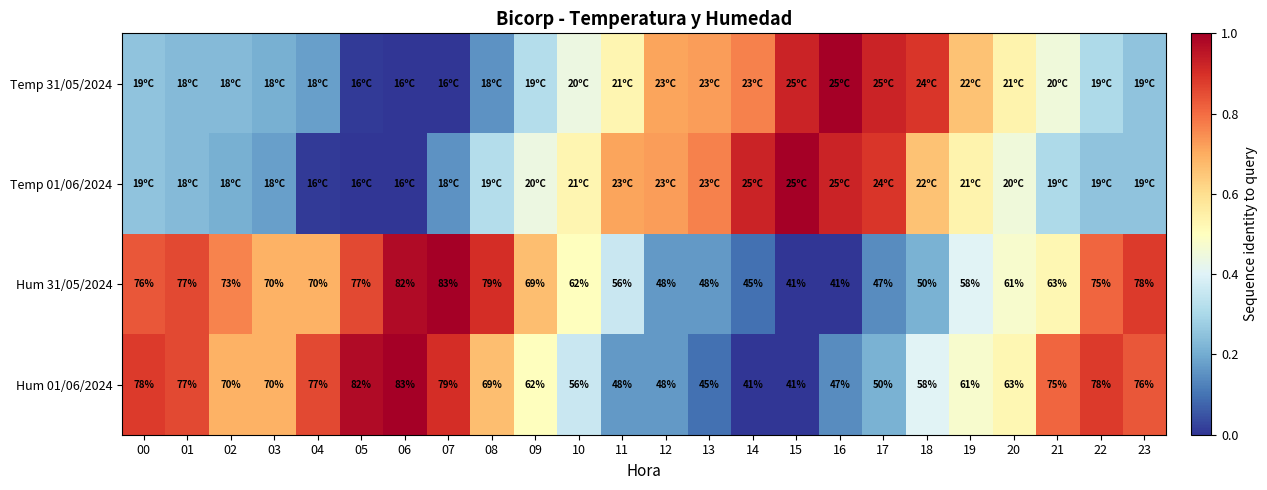

Which label corresponds to the smallest value in the chart?

06